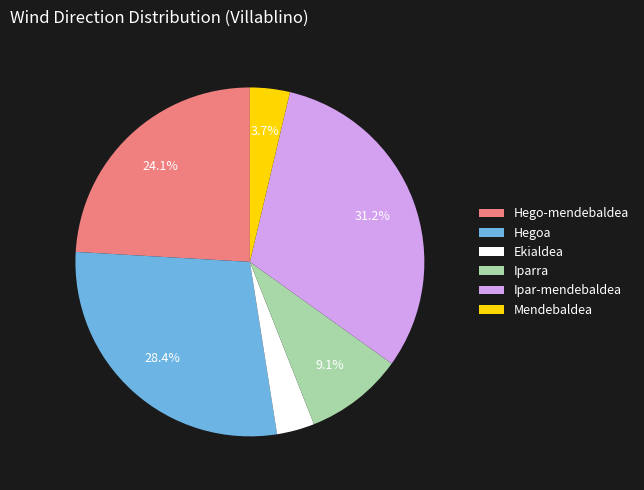

What percentage is the Ipar-mendebaldea slice, to the nearest percent?

31%